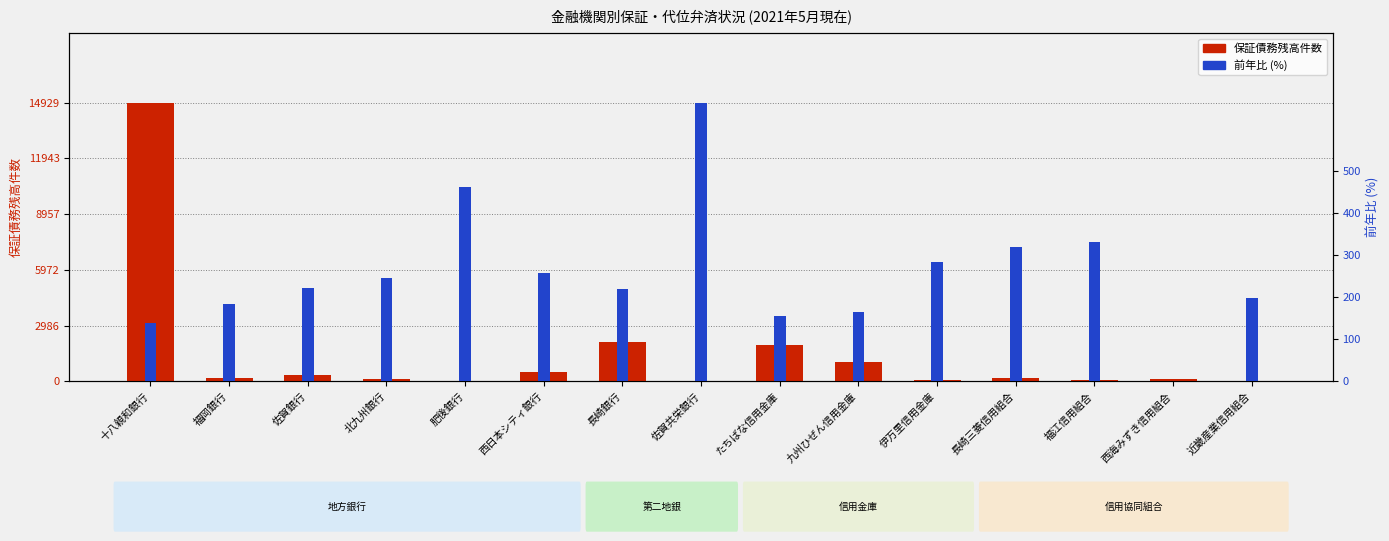

Where is 前年比 (%) nearest to the value 331?

福江信用組合